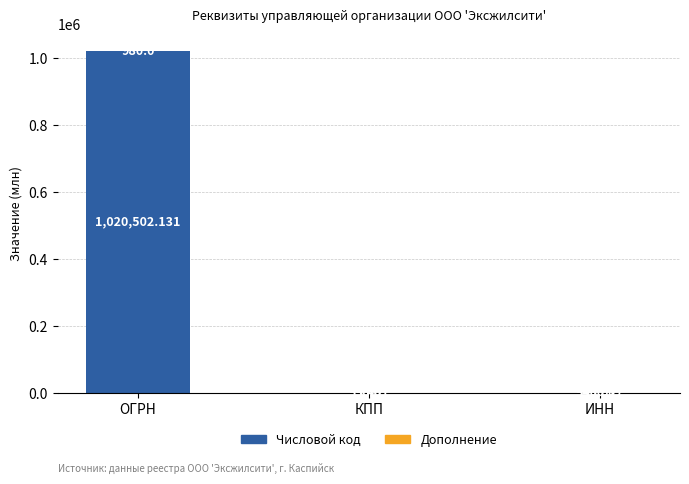

Which category has the highest value in the Числовой код series?

ОГРН